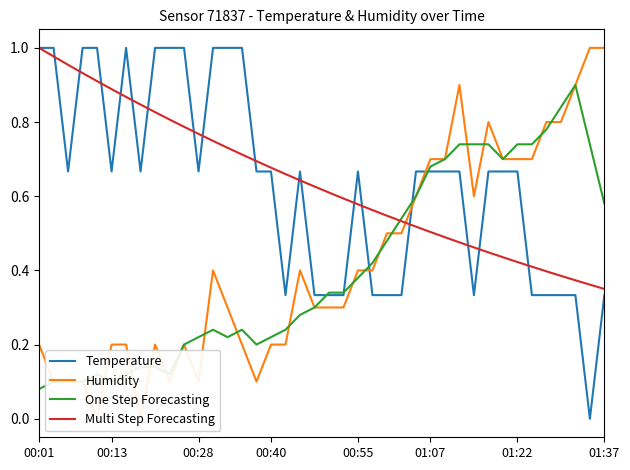

True or false: Humidity and Temperature cross at least once.

True